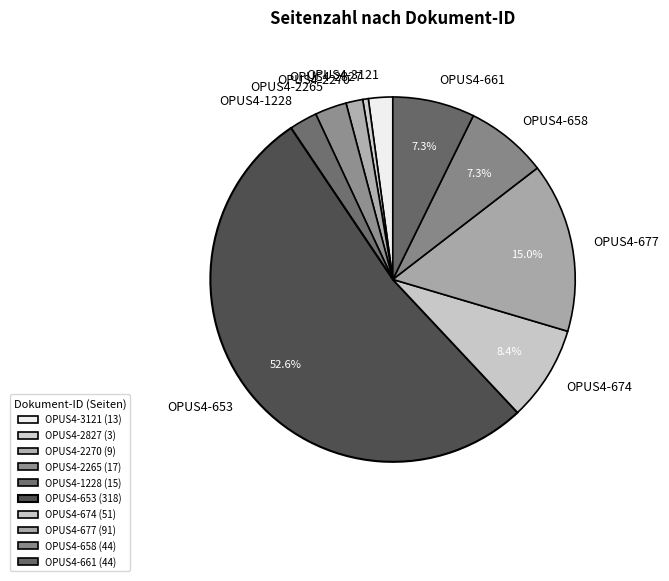

Which category has the smallest portion of the pie?

OPUS4-2827